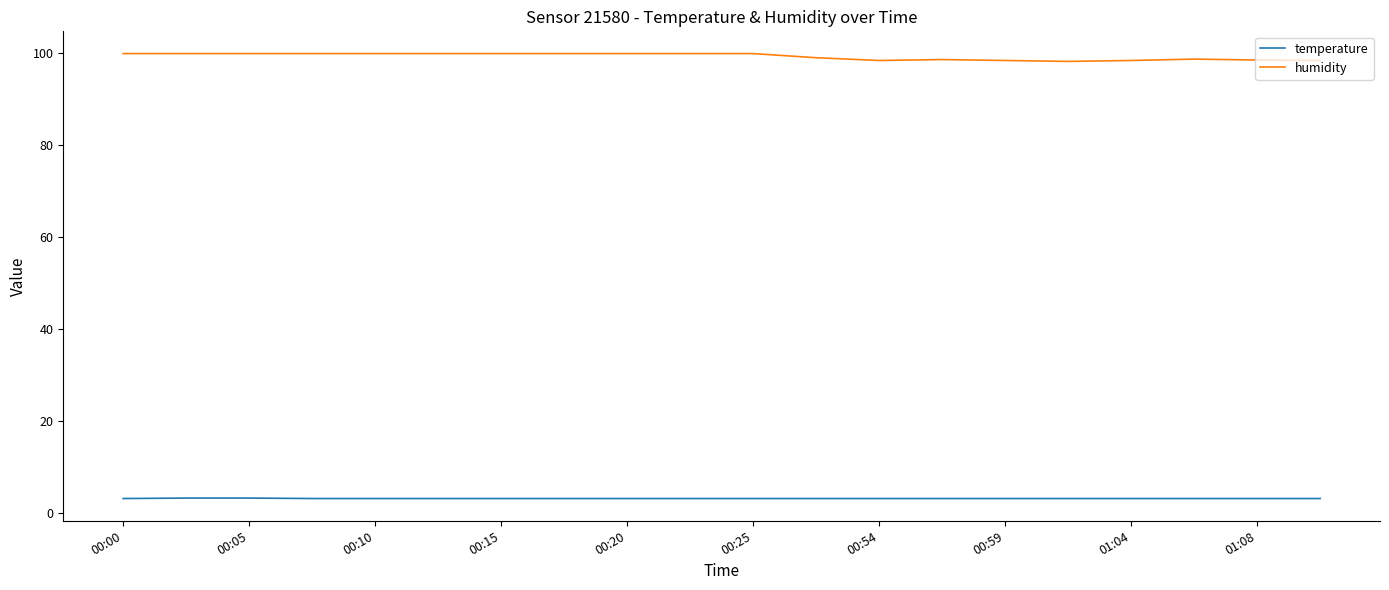

What is the minimum value shown in the chart?

3.2